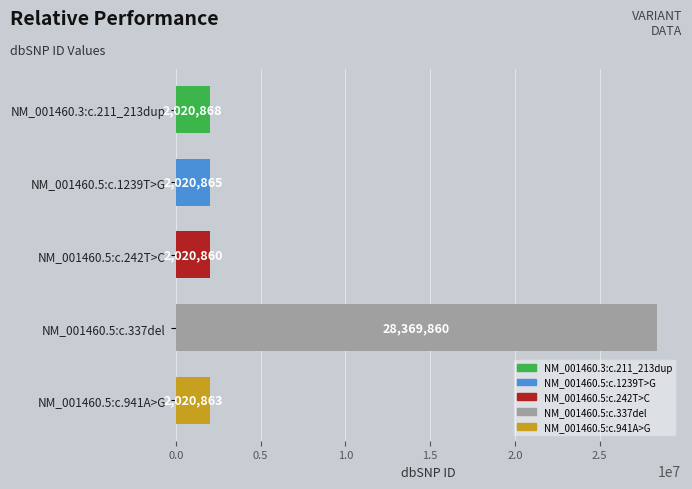

Count the number of data series in this chart.

1